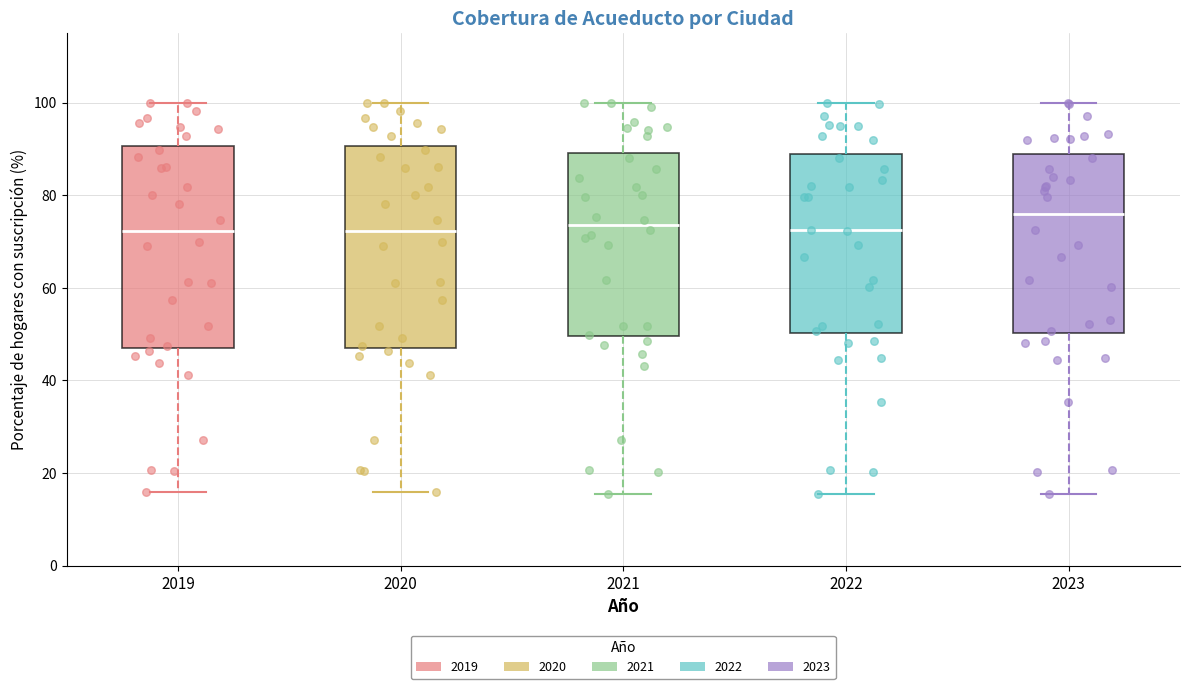

Reading left to right, transcribe this box plot: for each box, give where its median line is, the range the box spans, and where its two whiskers end, as read against the y-axis. The values are not printed on the chart, so give them approximately, as read against the axis.

2019: median 72, box 48 to 90, whiskers 16 to 100
2020: median 72, box 48 to 90, whiskers 16 to 100
2021: median 74, box 50 to 90, whiskers 16 to 100
2022: median 72, box 50 to 88, whiskers 16 to 100
2023: median 76, box 50 to 88, whiskers 16 to 100